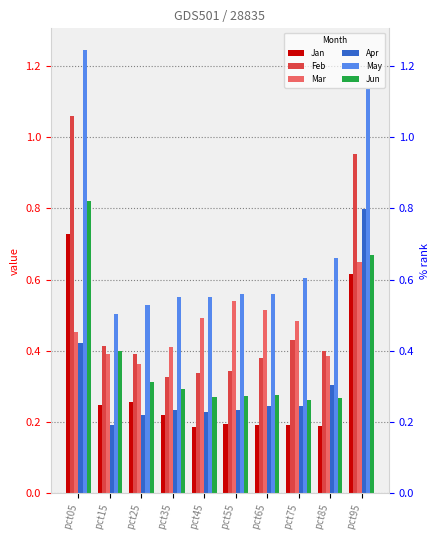

What are all the series names shown in the legend?

Jan, Feb, Mar, Apr, May, Jun